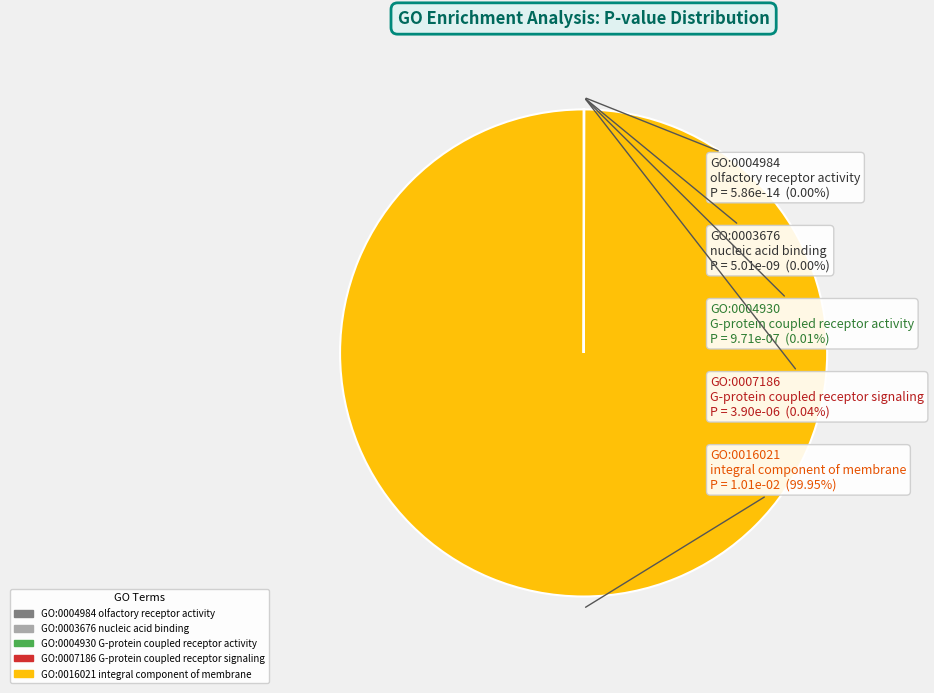

Does GO:0016021 integral component of membrane account for over 50% of the chart?

Yes